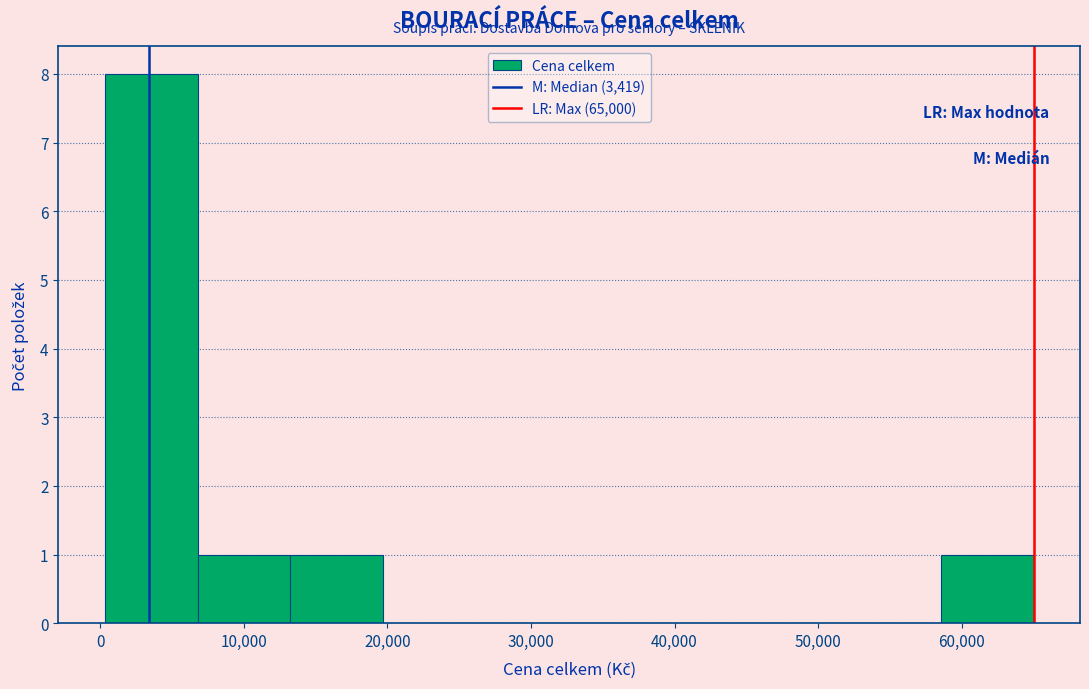

Reading left to right, list every bar in this chart as the range it spans on the x-axis followed by its height. Neither the bar edges nor the heights are printed on the chart, so give them approximately, as read against the axes.

0 to 7000: 8
7000 to 13000: 1
13000 to 20000: 1
20000 to 26000: 0
26000 to 33000: 0
33000 to 39000: 0
39000 to 46000: 0
46000 to 52000: 0
52000 to 59000: 0
59000 to 65000: 1